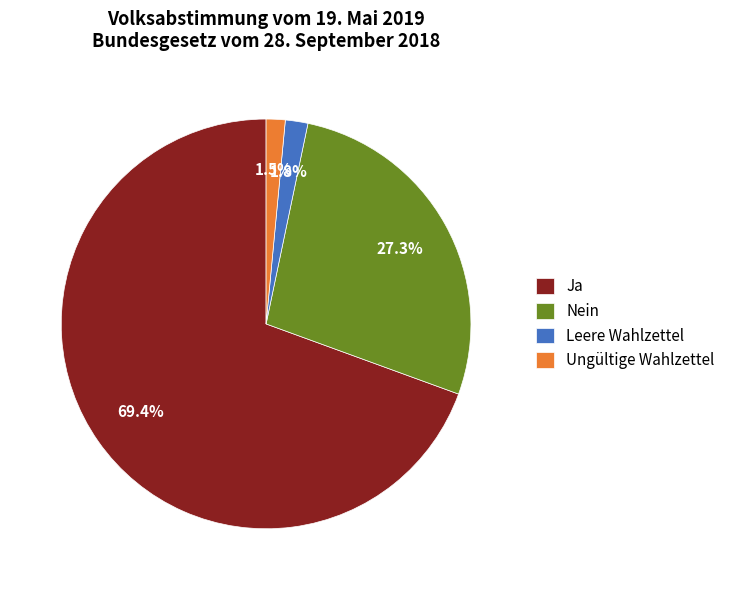

Which has a higher value, Ja or Leere Wahlzettel?

Ja